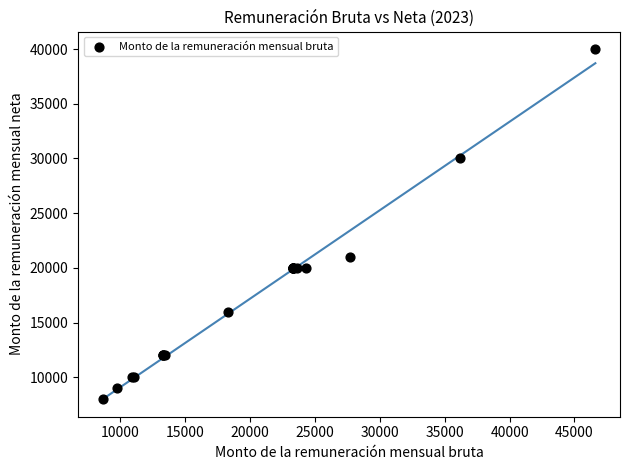

What Y value in the scatter plot is closest to 23999?

21000.0